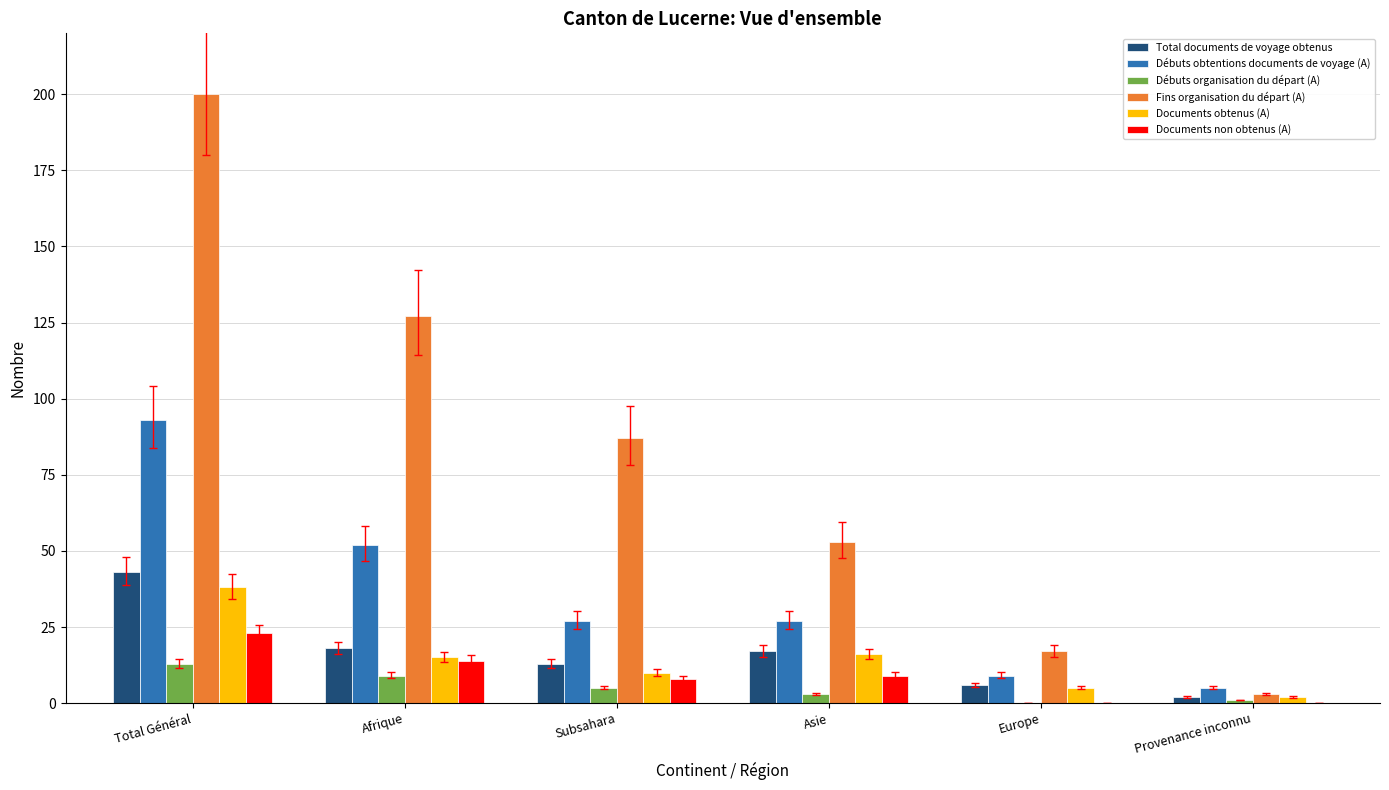

What is the sum of all Documents obtenus (A) values?

86